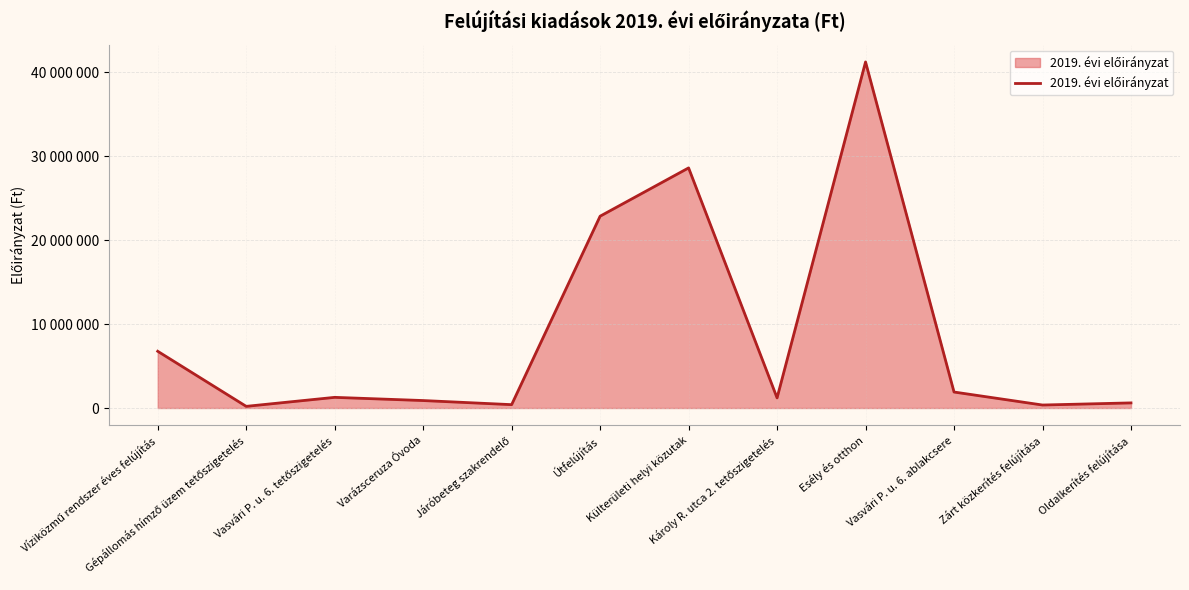

Where is the first local minimum?

Gépállomás hímző üzem tetőszigetelés